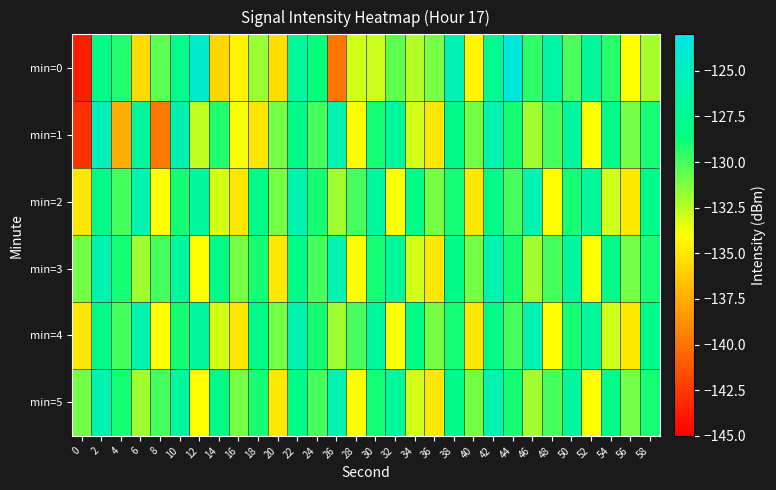

Which series changed the most between 14 and 42?

min=0